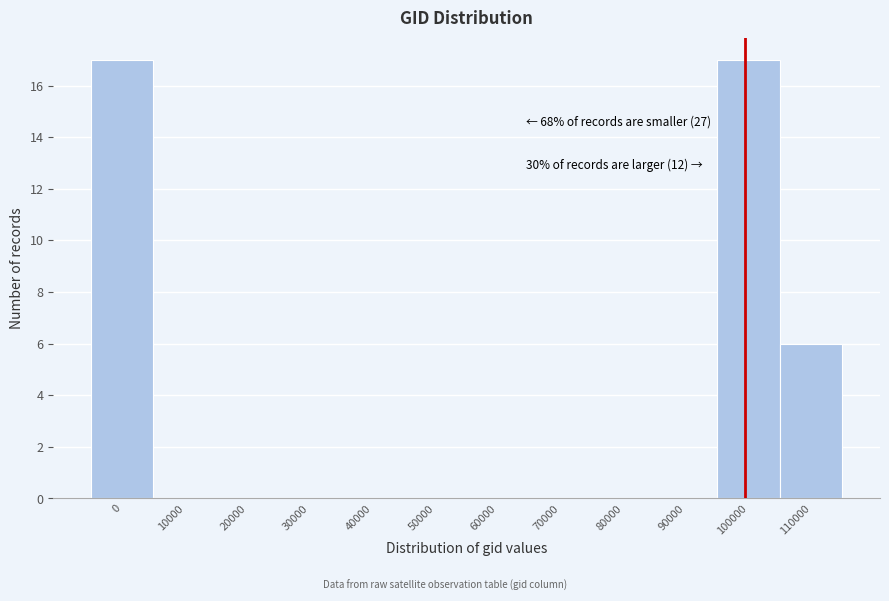

Reading right to left, extract all data points from this chart.

110000=6	100000=17	90000=0	80000=0	70000=0	60000=0	50000=0	40000=0	30000=0	20000=0	10000=0	0=17